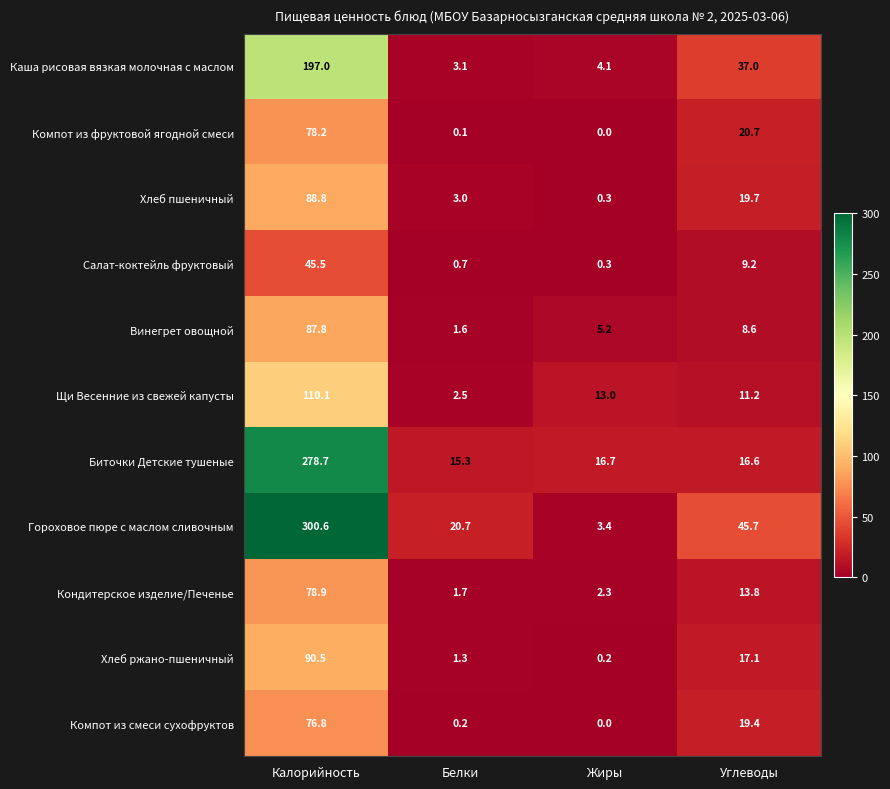

Which series has the largest total across all categories?

Гороховое пюре с маслом сливочным